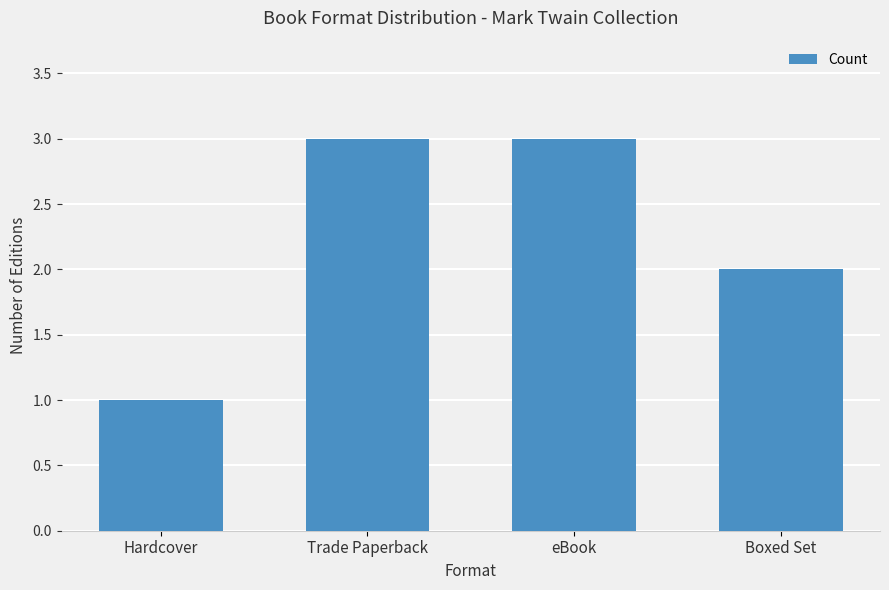

What is the label of the 2nd bar from the right?

eBook